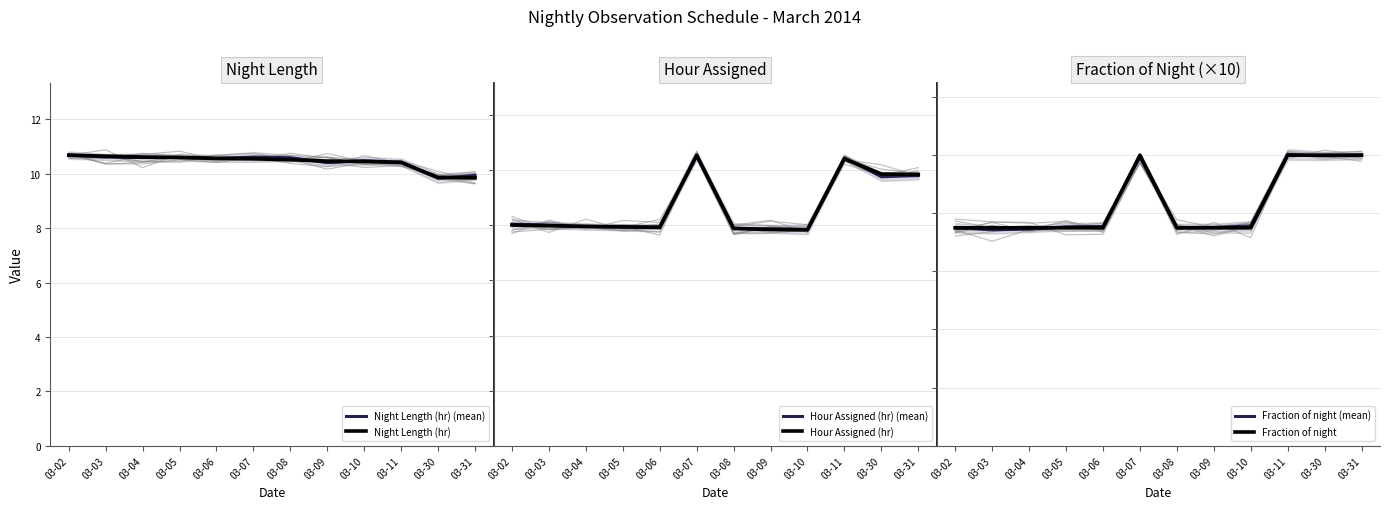

How many categories are shown in the chart?

12